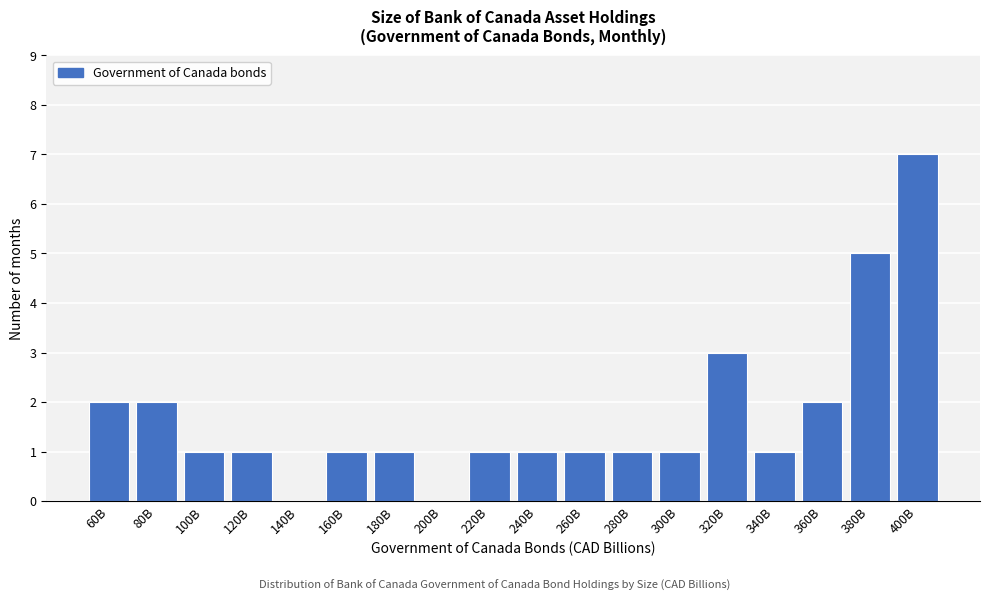

Reading left to right, list all the values displayed in this chart.

60B=2	80B=2	100B=1	120B=1	140B=0	160B=1	180B=1	200B=0	220B=1	240B=1	260B=1	280B=1	300B=1	320B=3	340B=1	360B=2	380B=5	400B=7